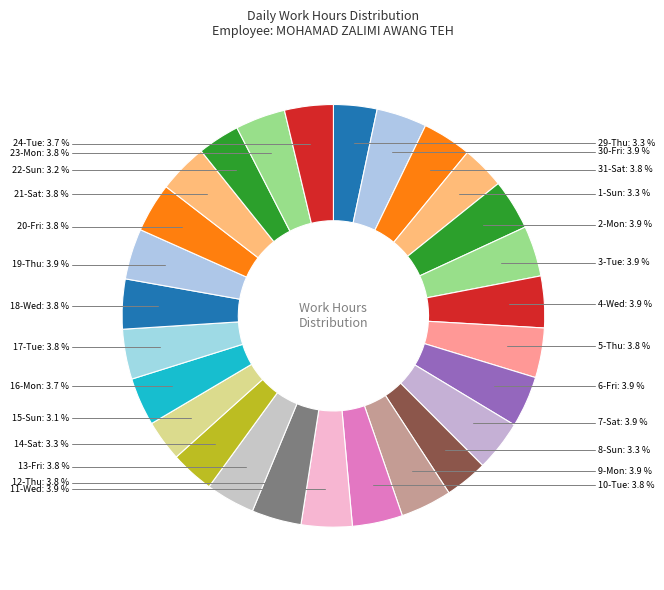

How many segments does this pie chart have?

27